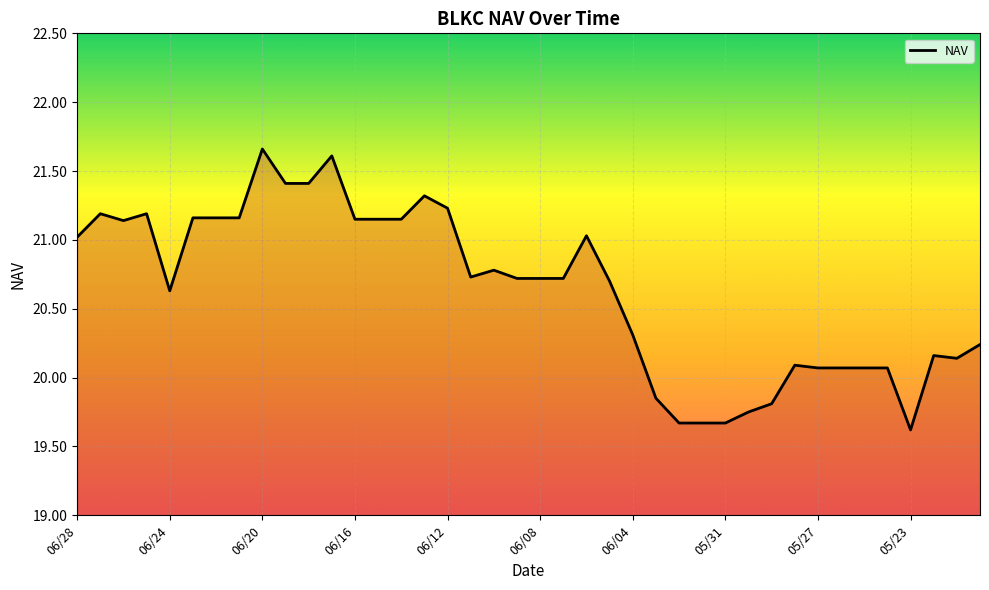

What is the smallest value displayed?

19.6